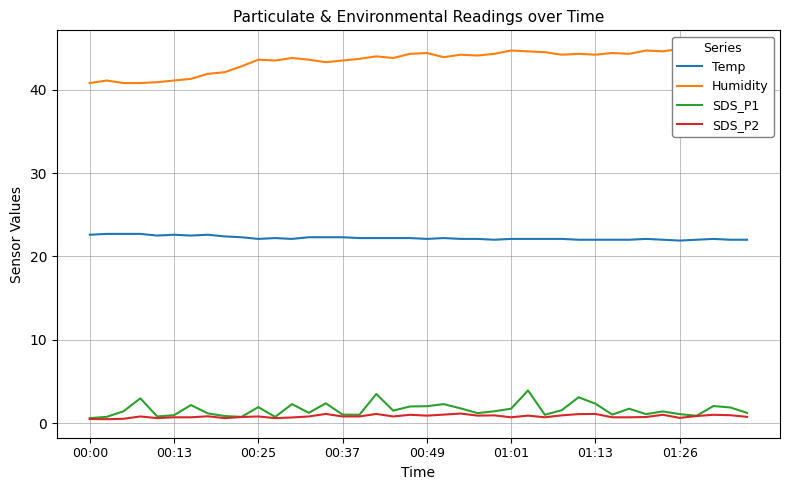

Is it true that SDS_P1 equals 2.0 at 00:49?

True